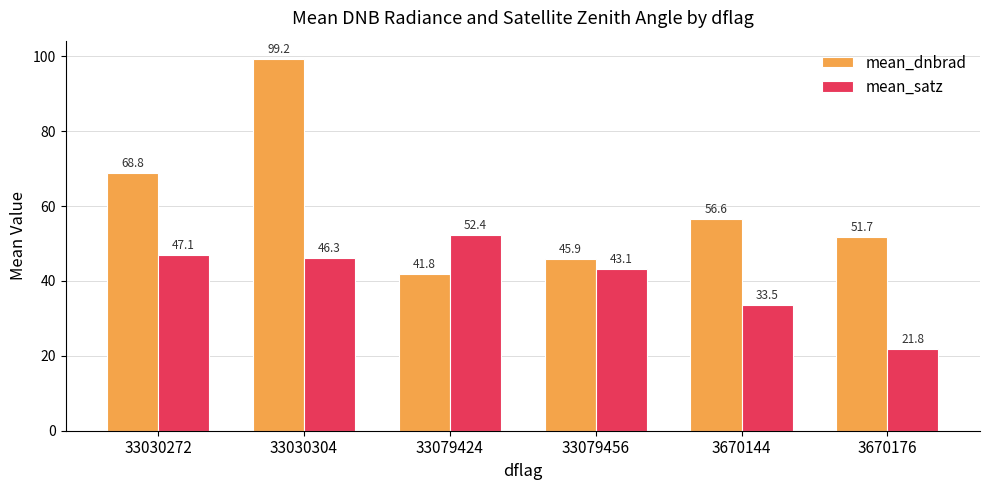

Where does the mean_dnbrad series first go above 56?

33030272